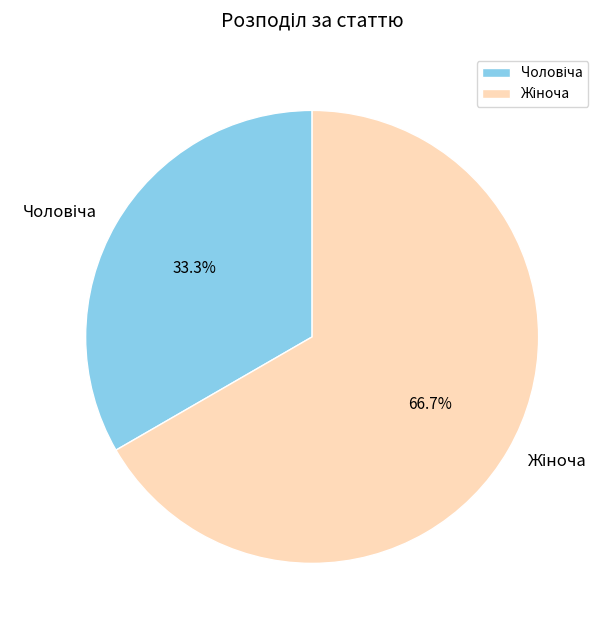

Does any single category account for the majority?

Yes